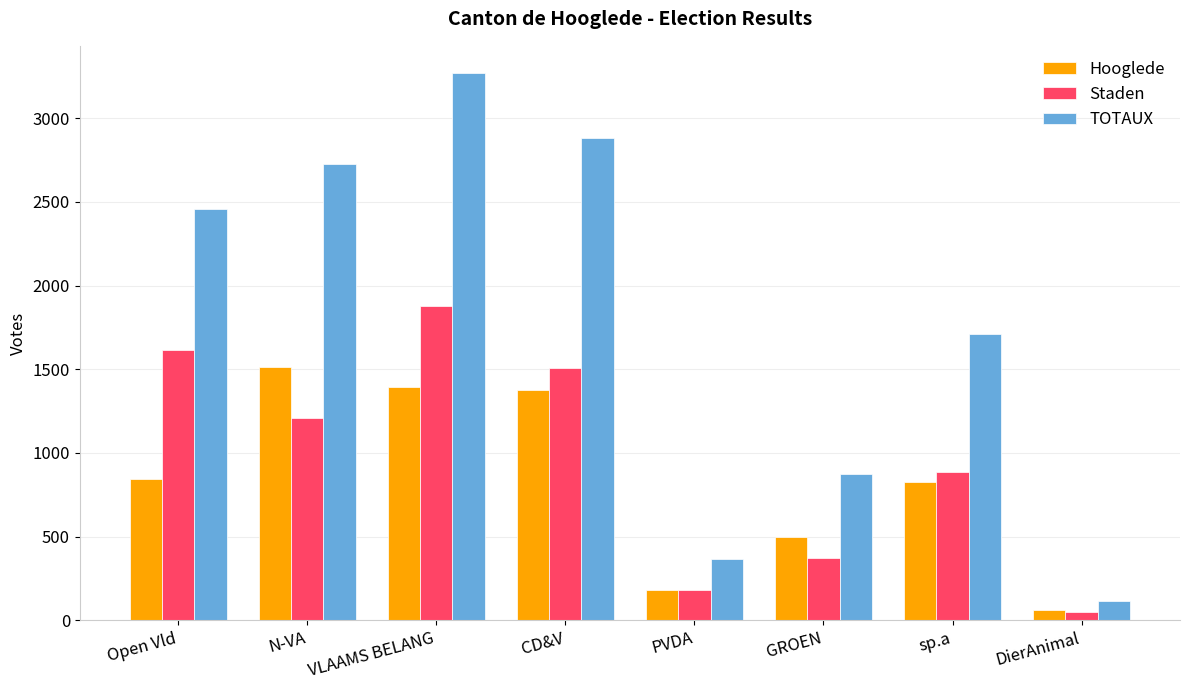

Which series has the largest range (max minus min)?

TOTAUX